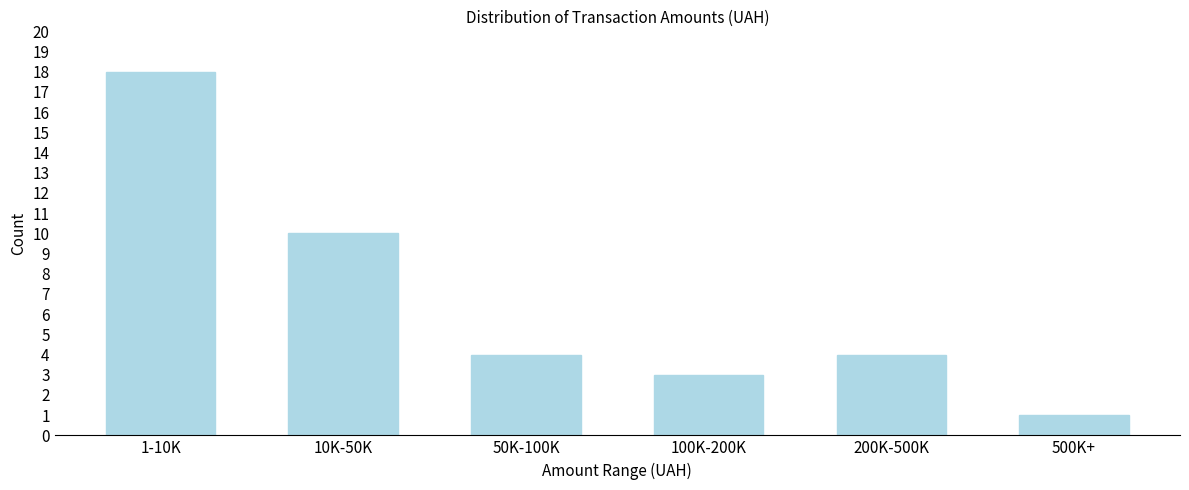

Reading left to right, what are all the values shown in this chart?

18	10	4	3	4	1